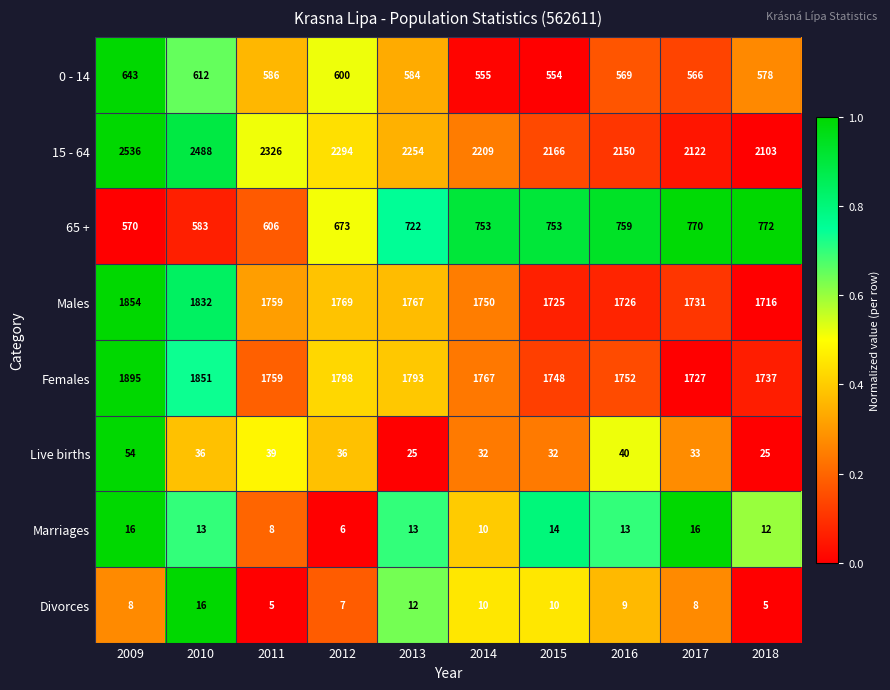

What is the sum of all Divorces values?

90